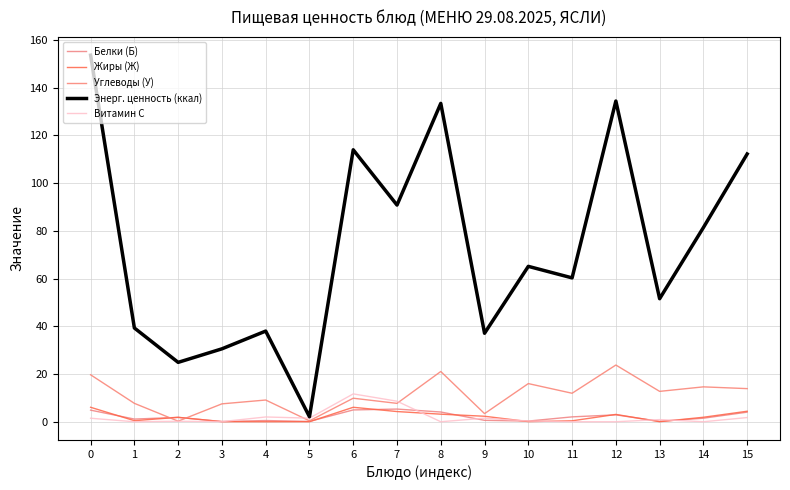

How many series are shown in this chart?

5